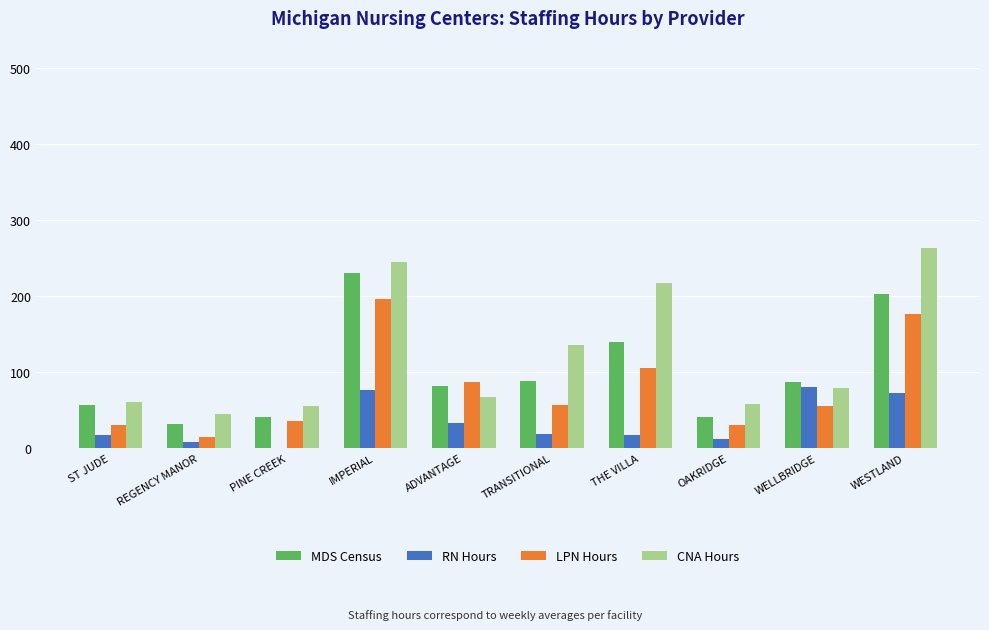

Which series has the largest total across all categories?

CNA Hours